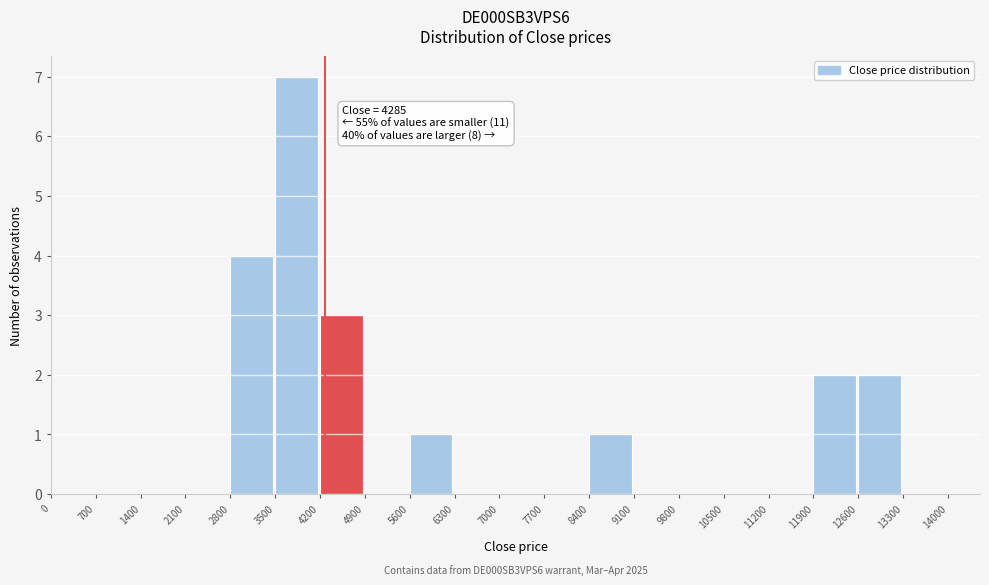

Which range on the x-axis has the tallest bar?

3500 to 4200